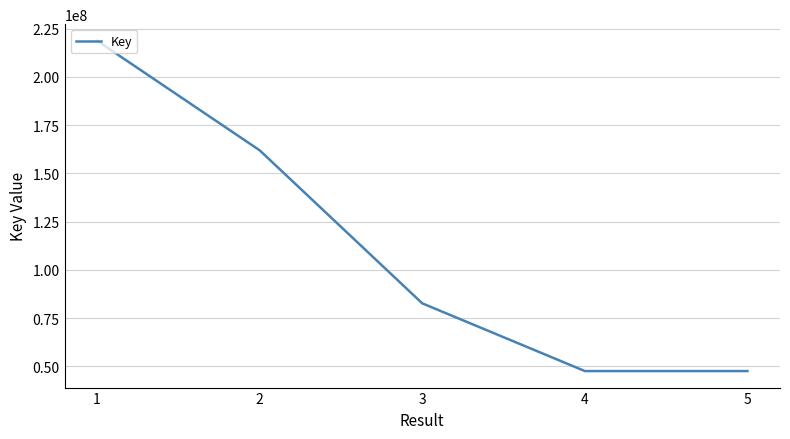

How many values are below 82616483?

2